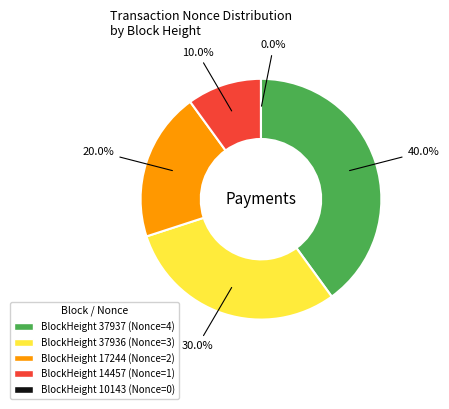

Do 17244 and 10143 together represent more than half of the pie?

No